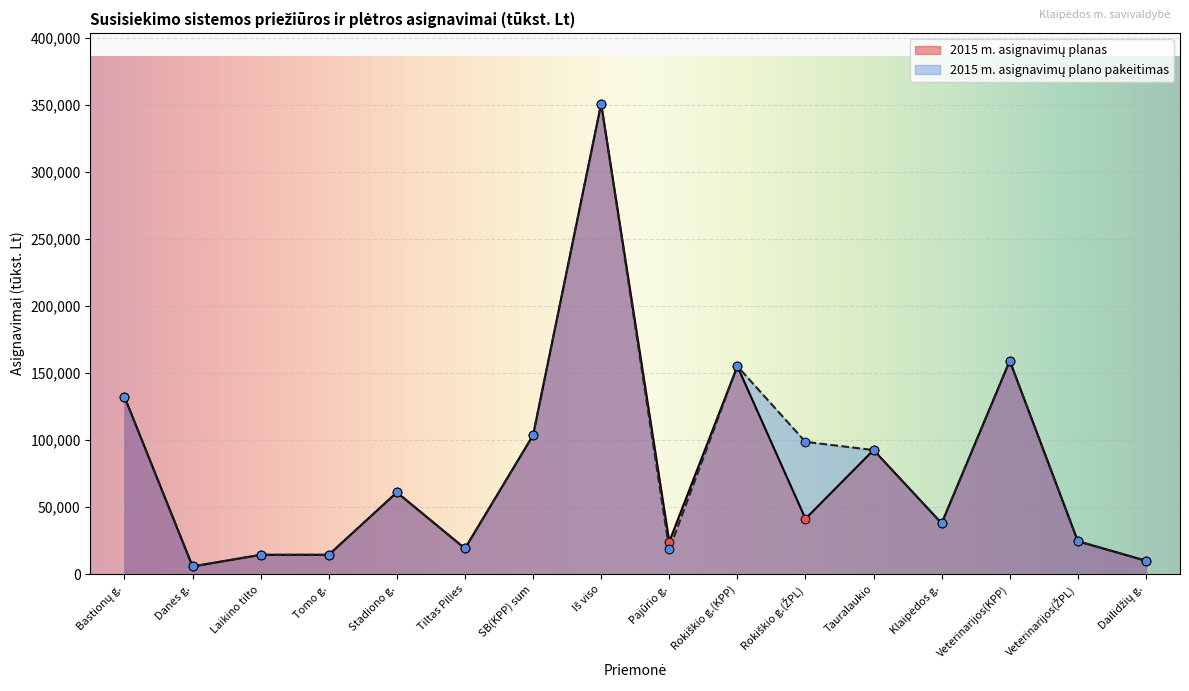

Which series reaches the minimum Y coordinate?

2015 m. asignavimų planas